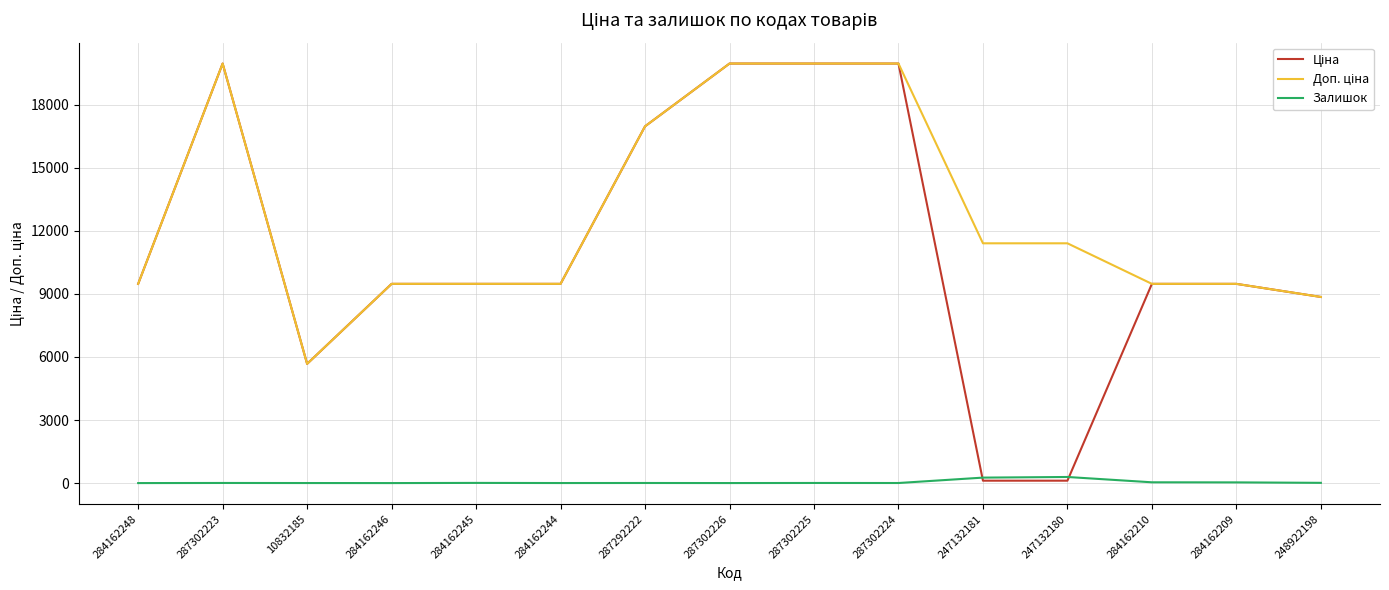

What is the greatest value displayed?

19964.2